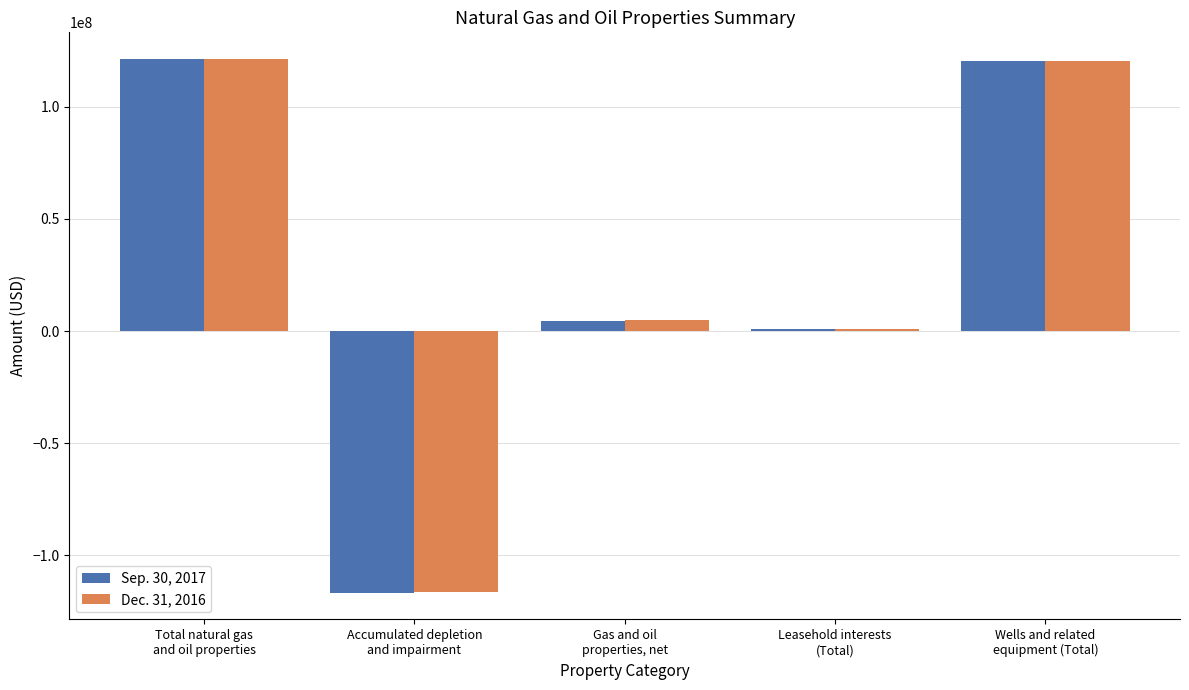

What is the sum of the Sep. 30, 2017 values at Gas and oil
properties, net and Leasehold interests
(Total)?

5375200